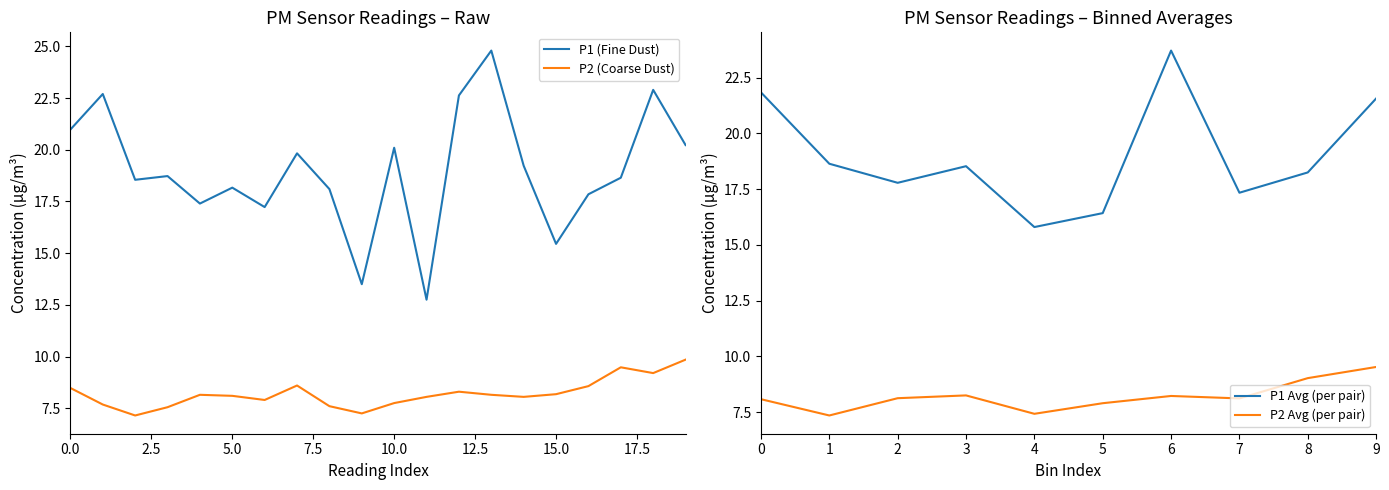

What is the greatest value displayed?

24.8